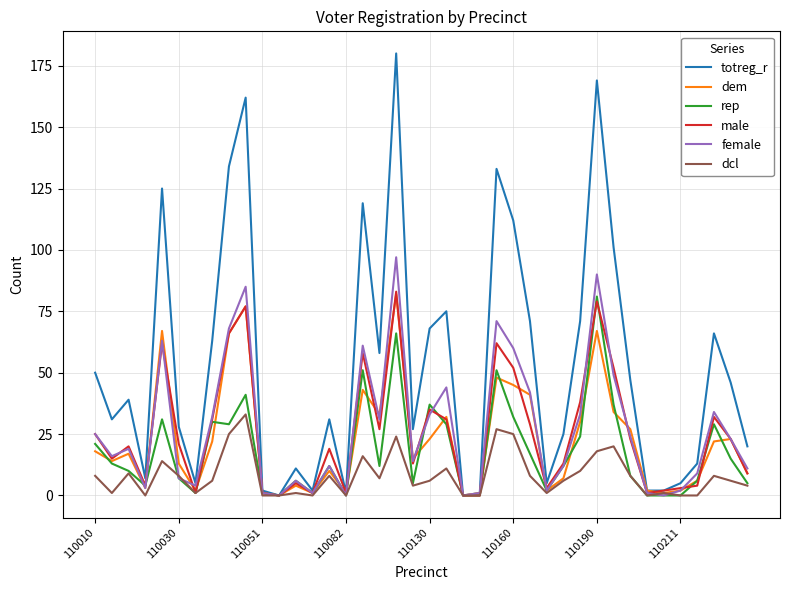

Is this an area chart (filled region under the line)?

No